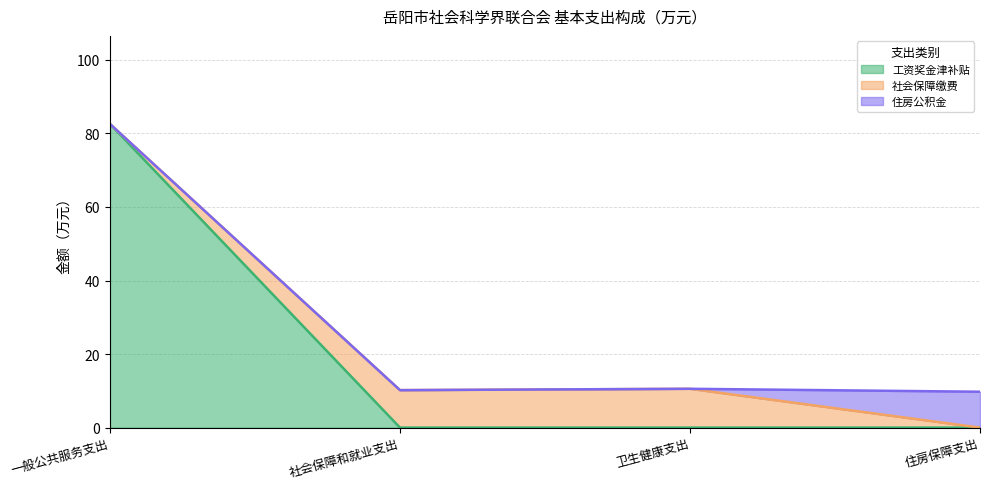

True or false: 社会保障缴费 has a value of 10.2 at 社会保障和就业支出.

True